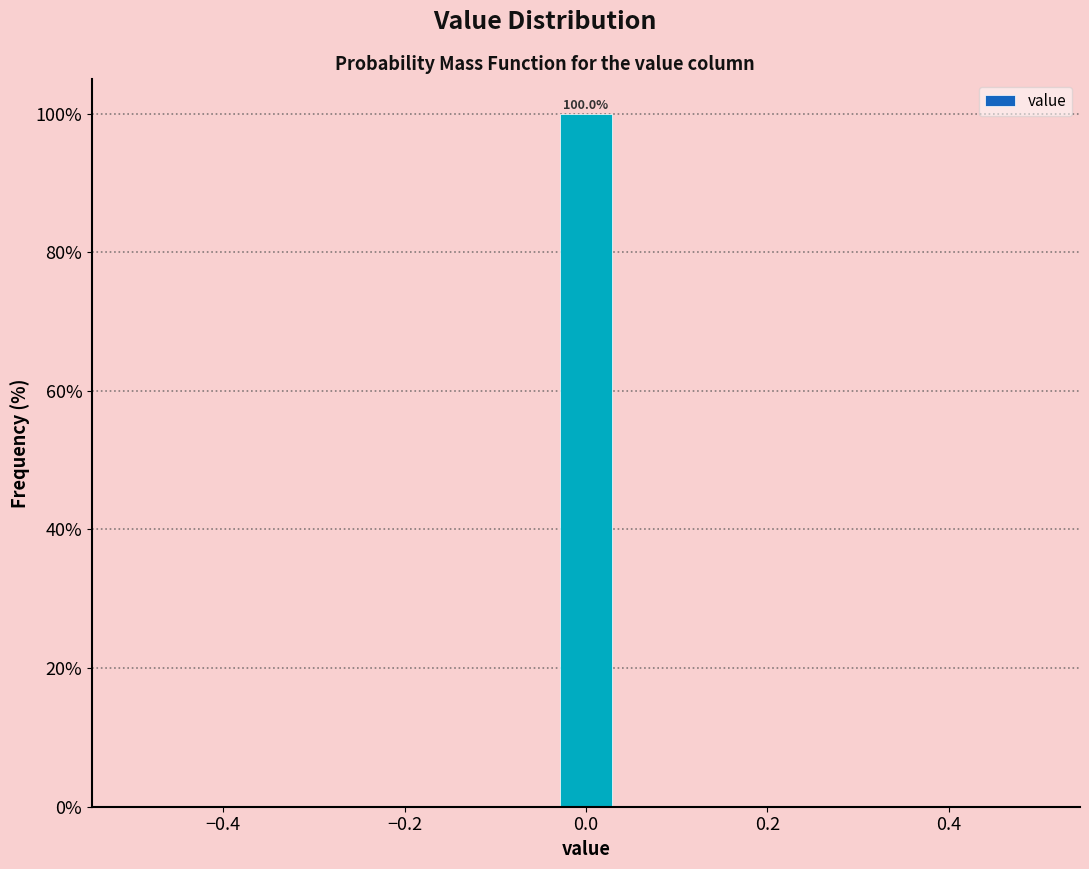

Around what value on the x-axis is the tallest bar? Give the approximate position of its centre, as read against the axis.

0.00